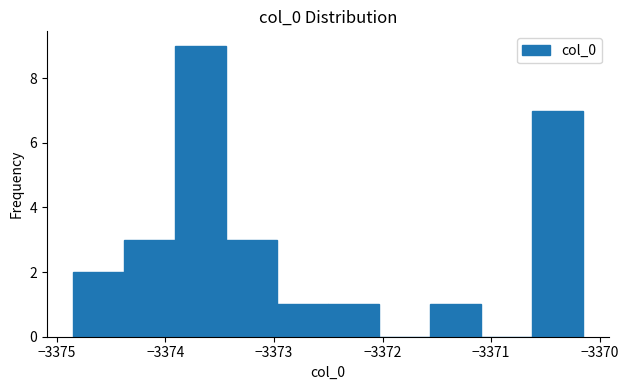

Over which range of the x-axis is the bar tallest?

-3373.9 to -3373.4